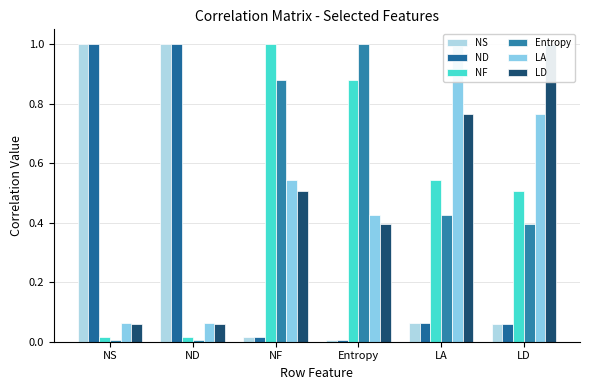

Reading right to left, list all the values displayed in this chart.

NS: LD=0.1	LA=0.1	Entropy=0.0	NF=0.0	ND=1.0	NS=1.0
ND: LD=0.1	LA=0.1	Entropy=0.0	NF=0.0	ND=1.0	NS=1.0
NF: LD=0.5	LA=0.5	Entropy=0.9	NF=1.0	ND=0.0	NS=0.0
Entropy: LD=0.4	LA=0.4	Entropy=1.0	NF=0.9	ND=0.0	NS=0.0
LA: LD=0.8	LA=1.0	Entropy=0.4	NF=0.5	ND=0.1	NS=0.1
LD: LD=1.0	LA=0.8	Entropy=0.4	NF=0.5	ND=0.1	NS=0.1